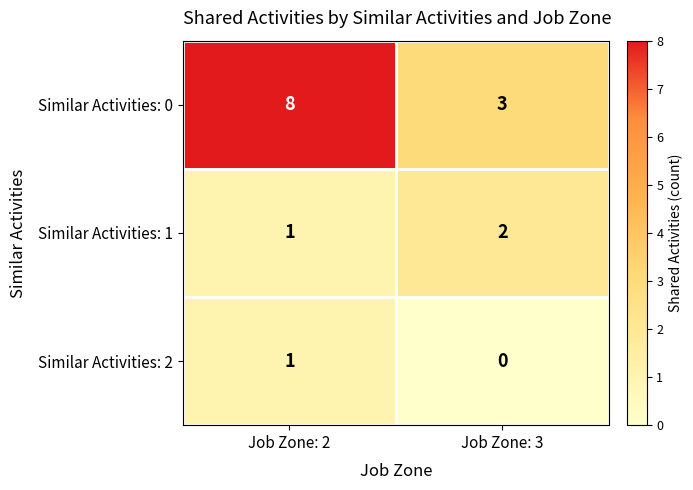

List the labels in order of Similar Activities: 1 value, smallest first.

Job Zone: 2, Job Zone: 3